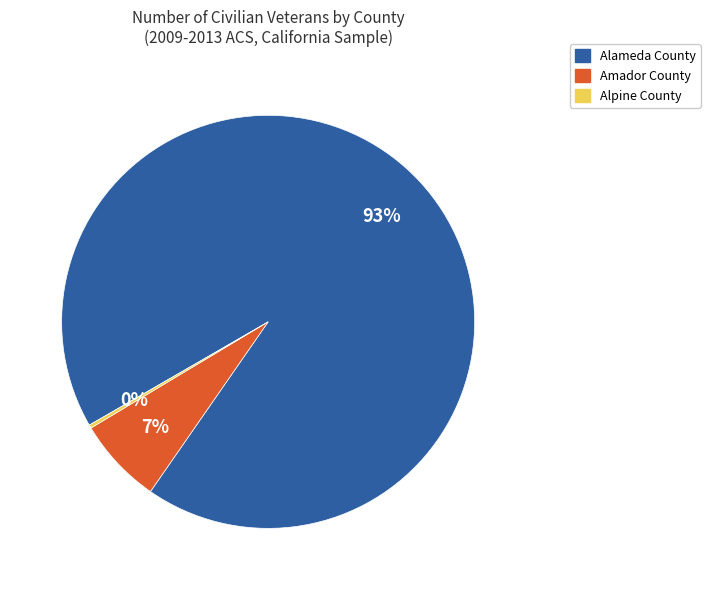

Do Alameda County and Amador County together represent more than half of the pie?

Yes